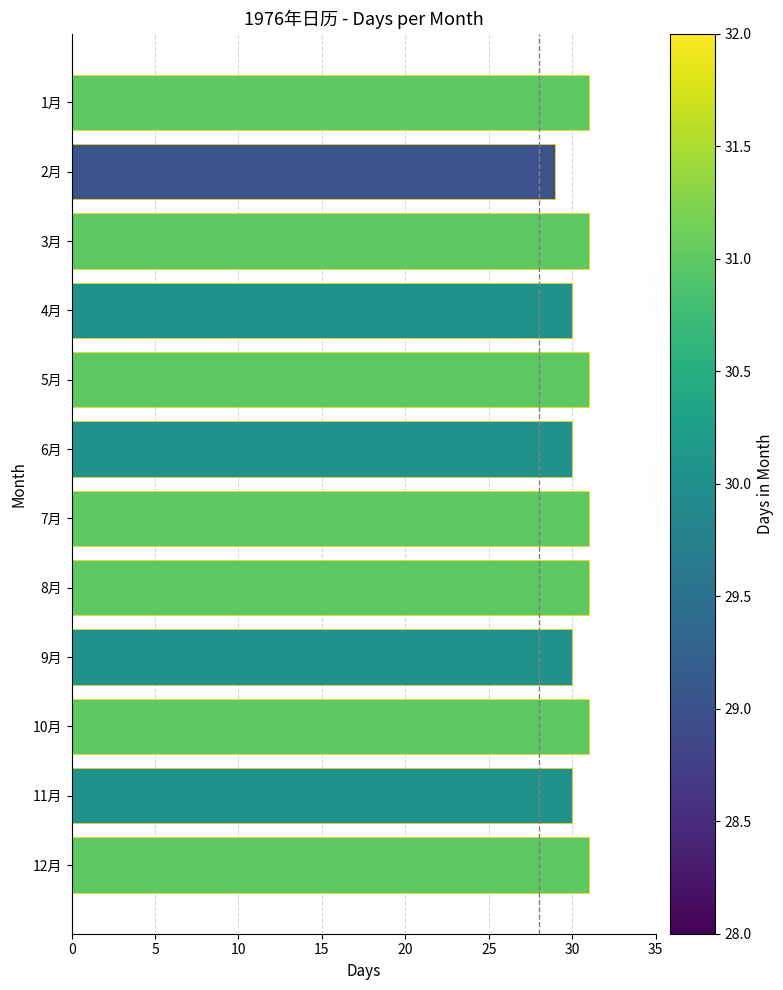

Between 4月 and 3月, which is larger?

3月